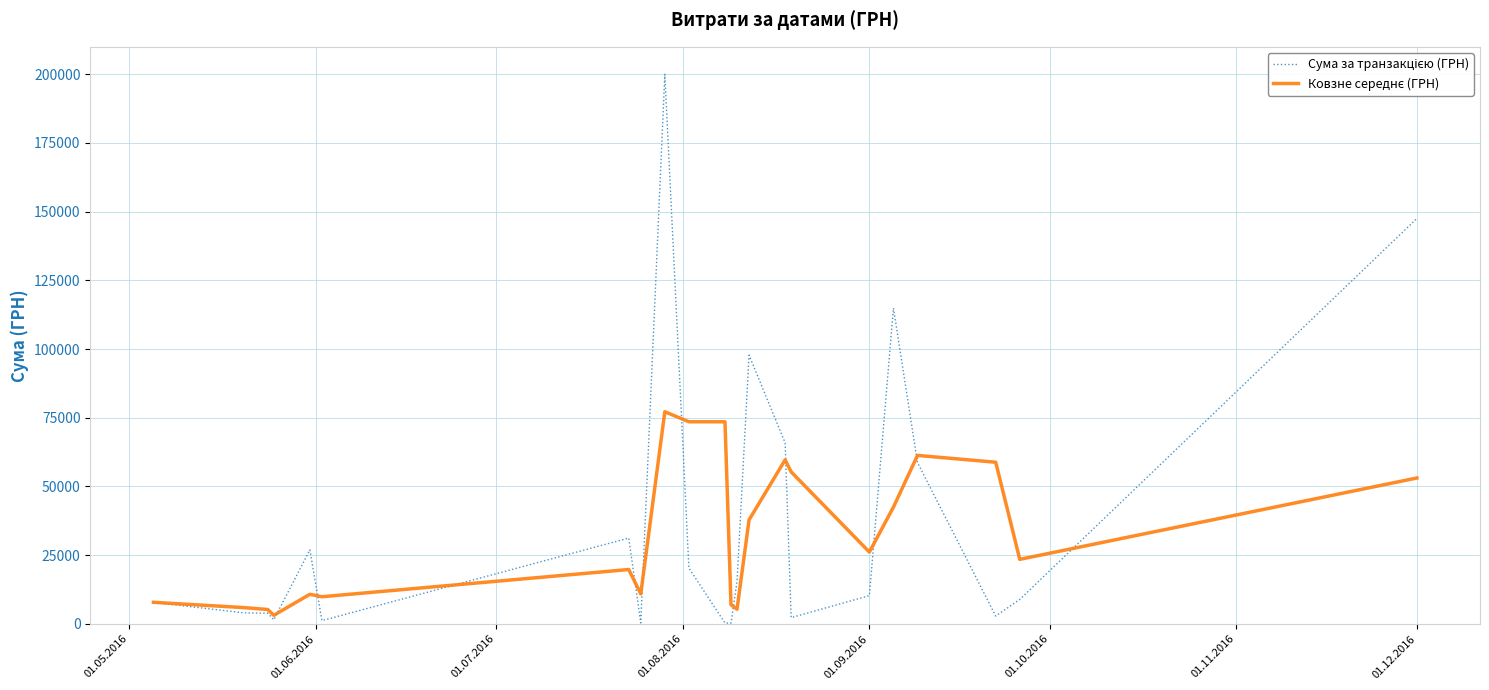

What is the maximum value shown in the chart?

199990.0